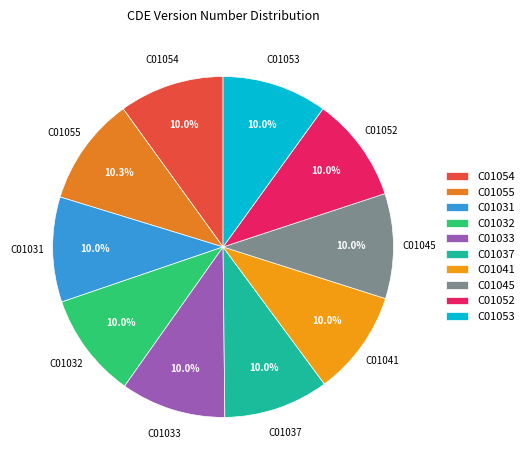

Is the sum of C01054 and C01052 greater than half?

No